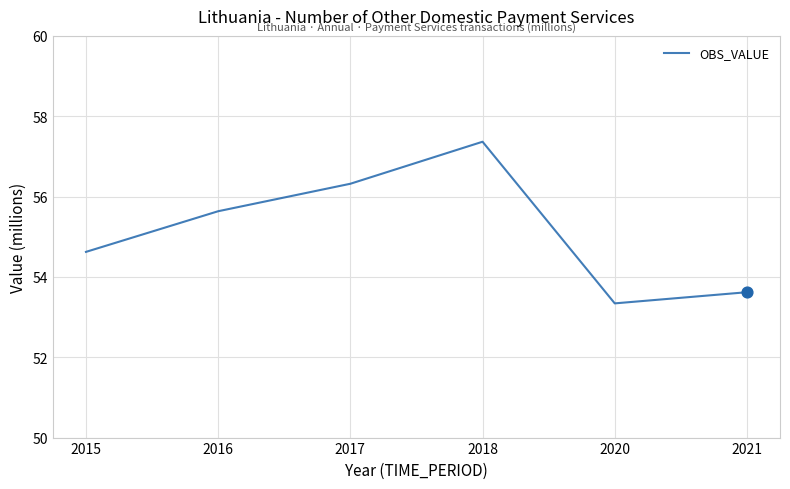

Which has a higher value, 2017 or 2021?

2017